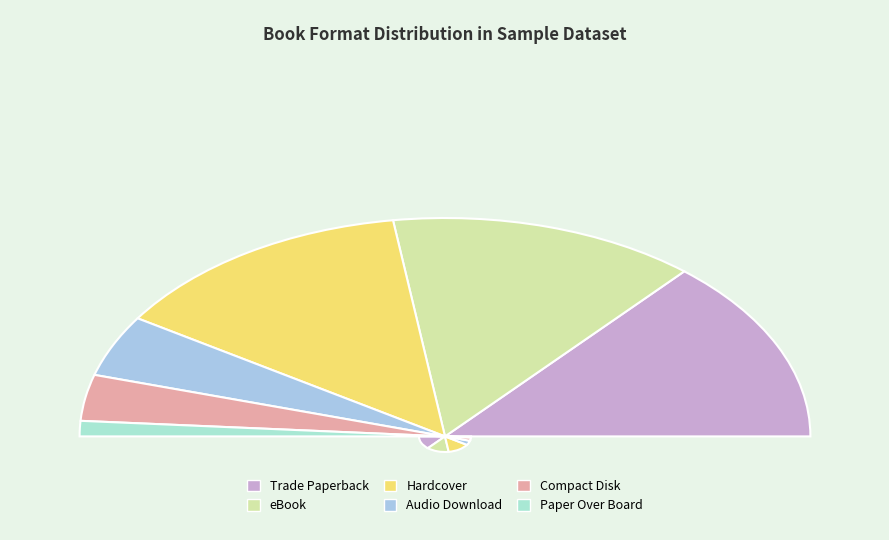

How much of the chart is everything except Hardcover?

72.7%